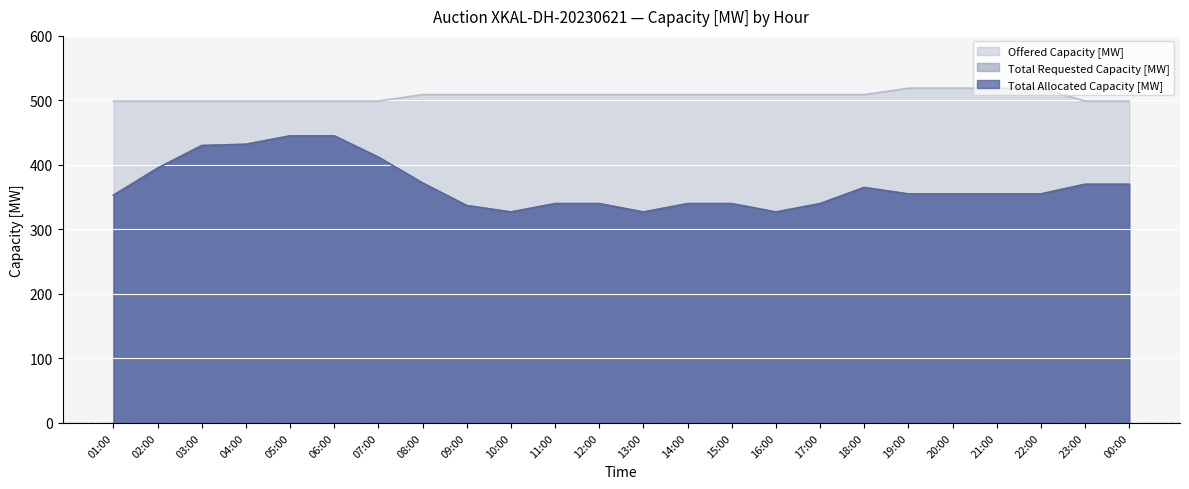

What is the approximate value of Total Allocated Capacity [MW] at 12:00, to the nearest 10?

340